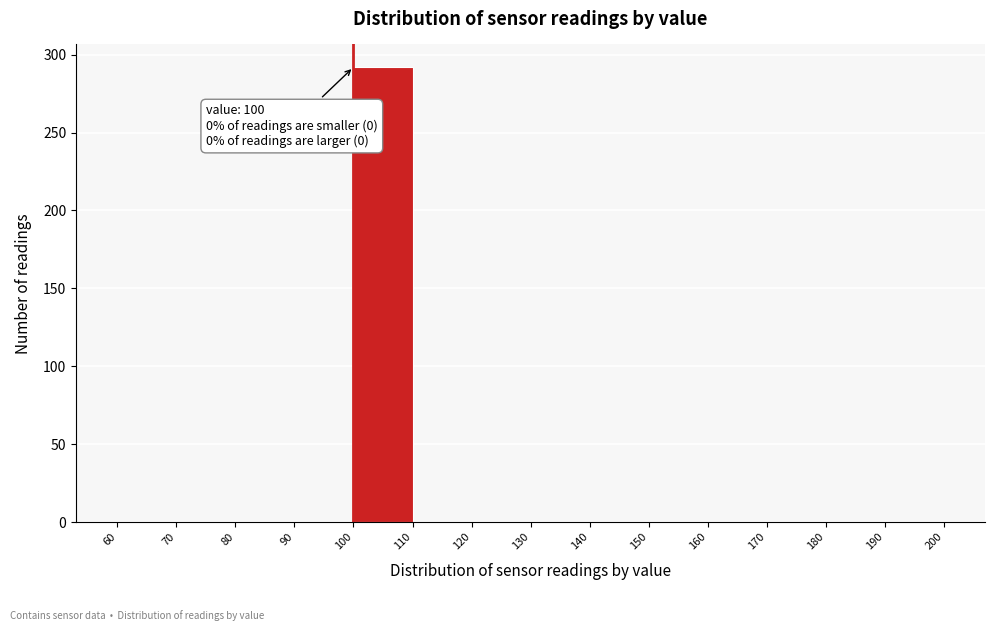

Over which range of the x-axis is the bar tallest?

100 to 110